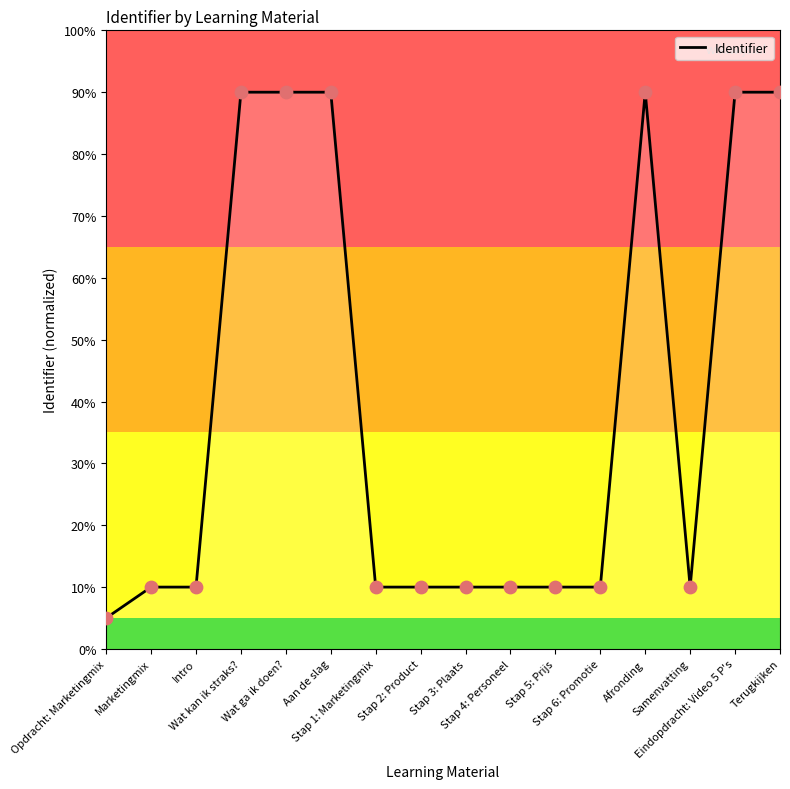

What is the maximum value shown in the chart?

90.0